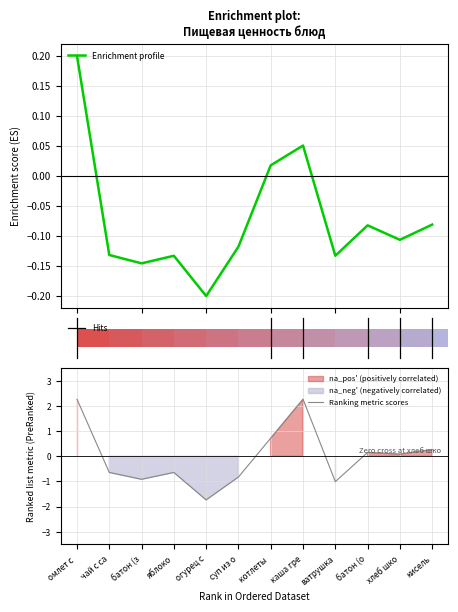

How many bars are there in total?

24